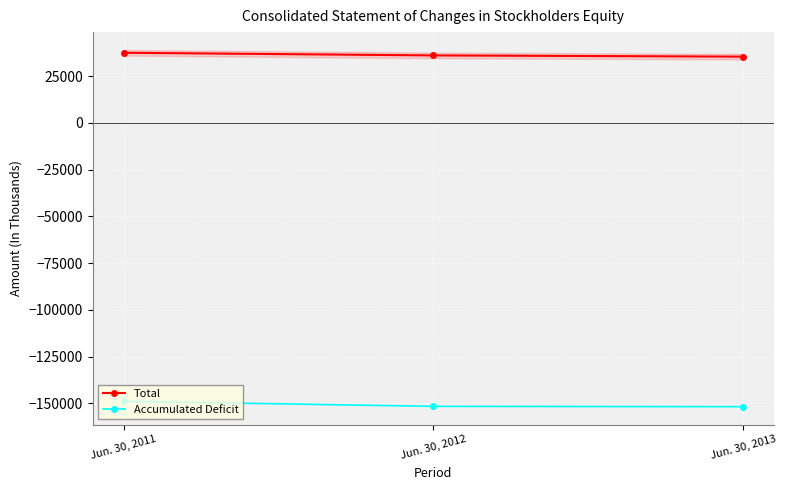

How many distinct data groups are displayed?

2